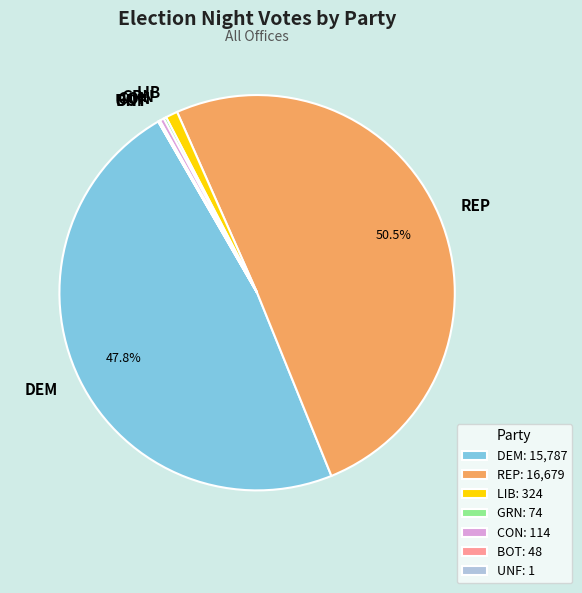

Does CON account for over 50% of the chart?

No